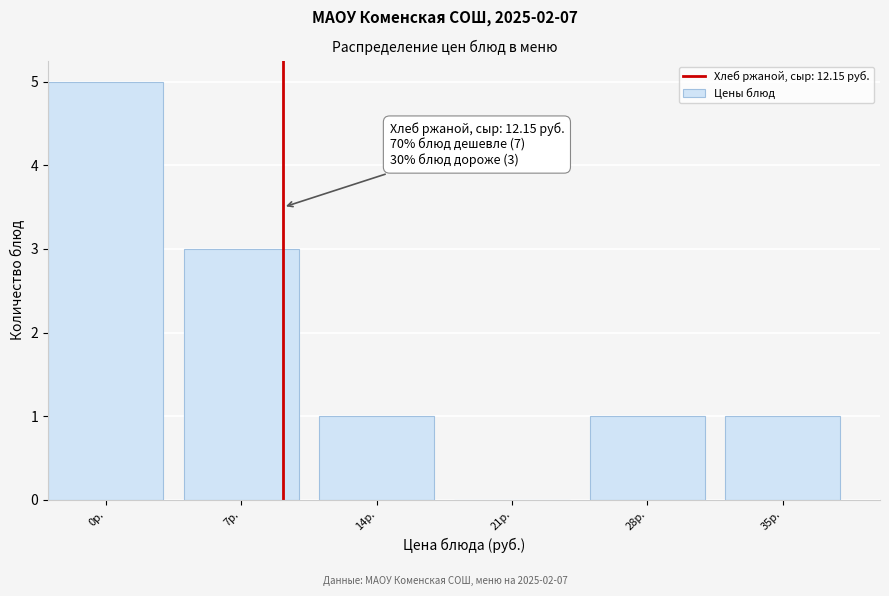

Reading left to right, what are all the values shown in this chart?

0р.=5	7р.=3	14р.=1	21р.=0	28р.=1	35р.=1